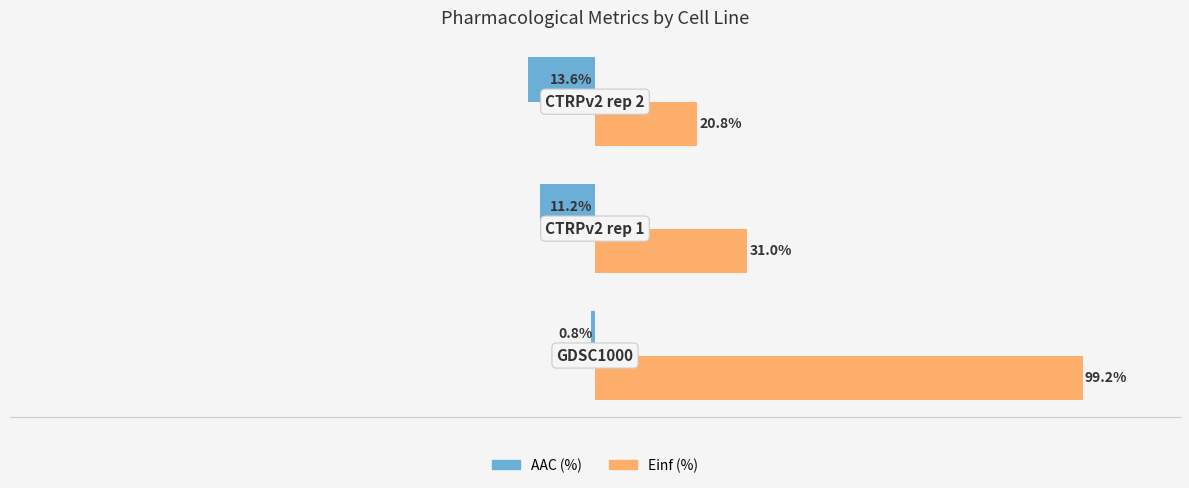

Rank the series by their maximum value, from highest to lowest.

Einf (%), AAC (%)